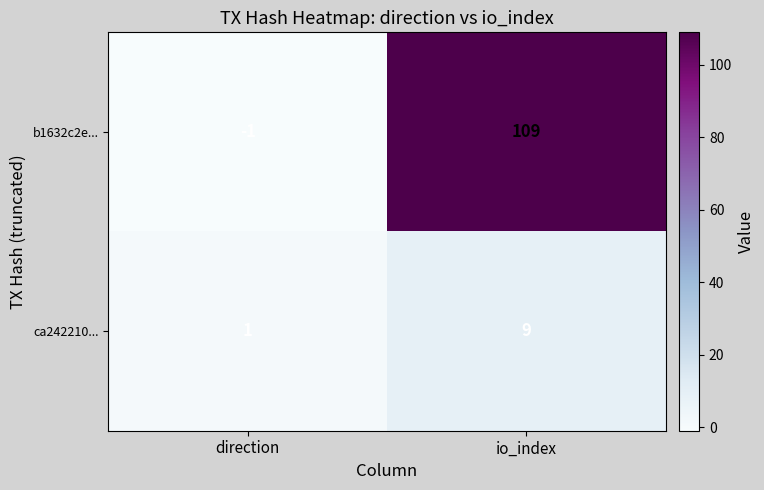

Where is b1632c2e... nearest to the value 54?

direction